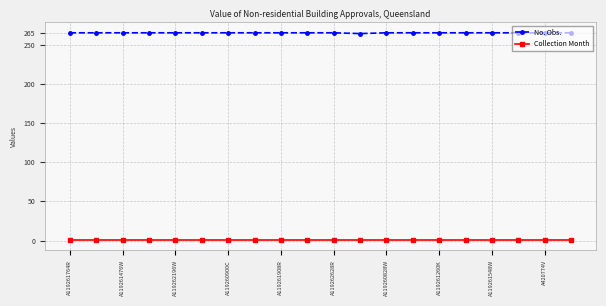

What is the value of the Collection Month point at the 11th from the left?

1